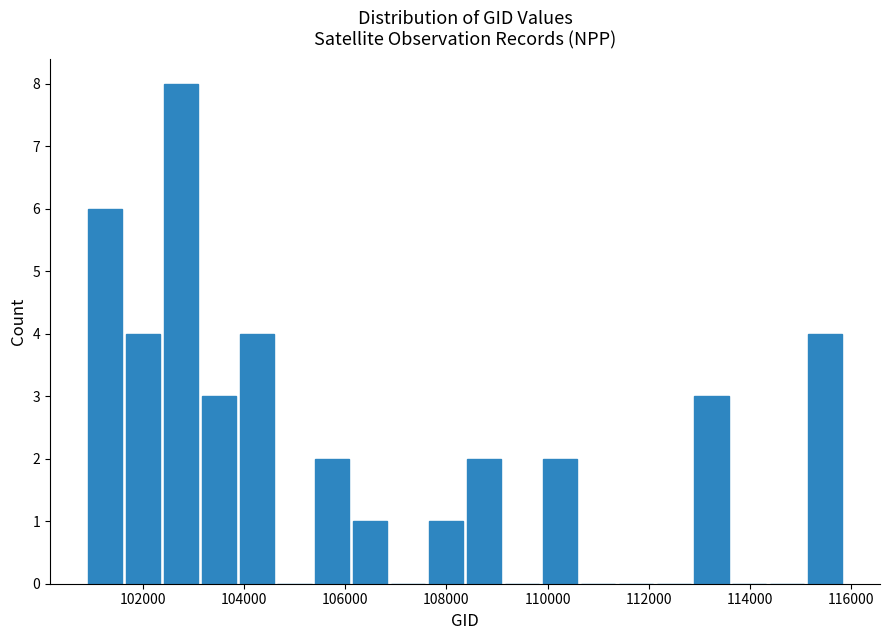

Read against the x-axis, roughly where is the centre of the tallest bar?

102800